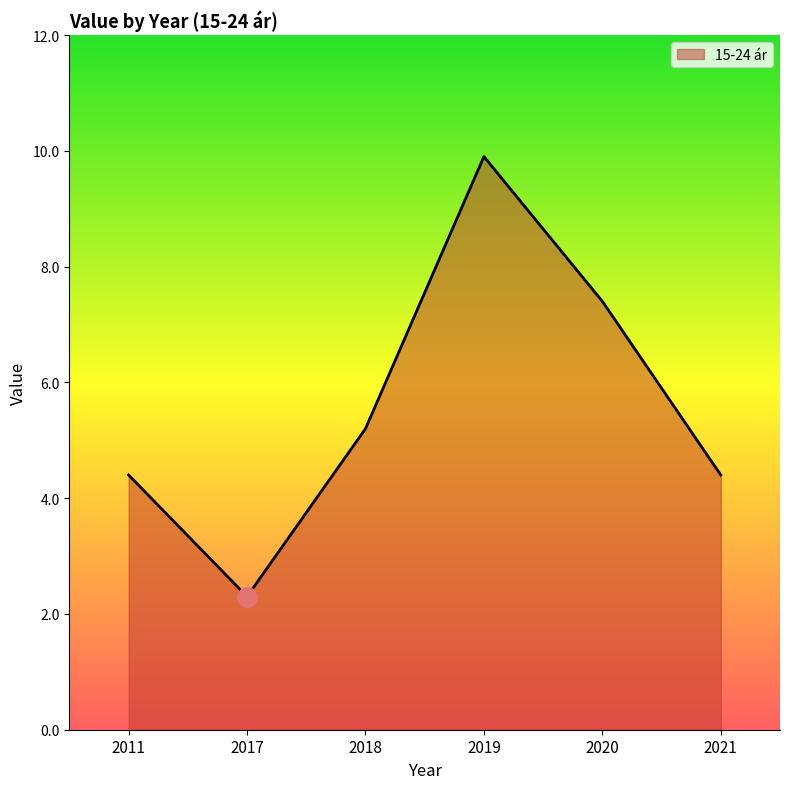

What is the sum of the values at 2019 and 2020?

17.3